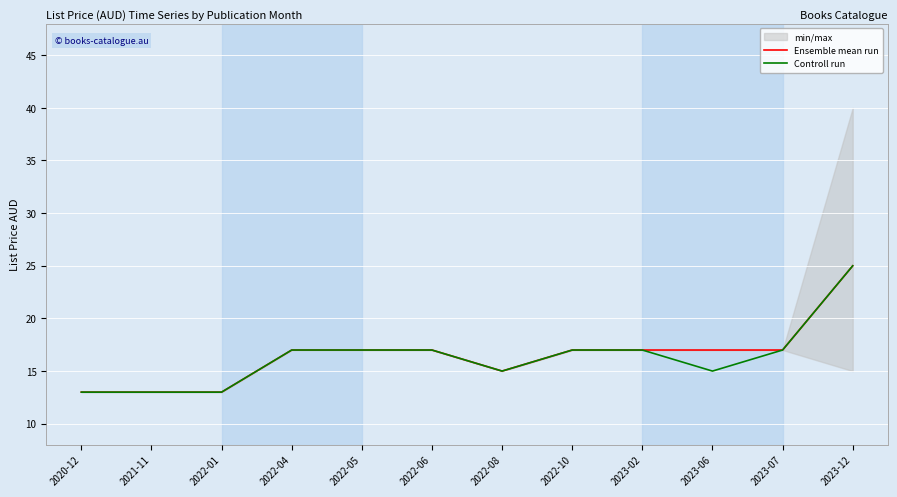

What is the maximum value for Controll run?

25.0